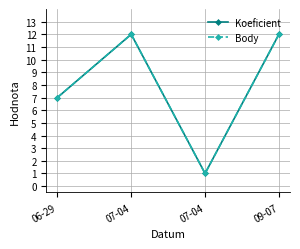

True or false: Koeficient and Body cross at least once.

False